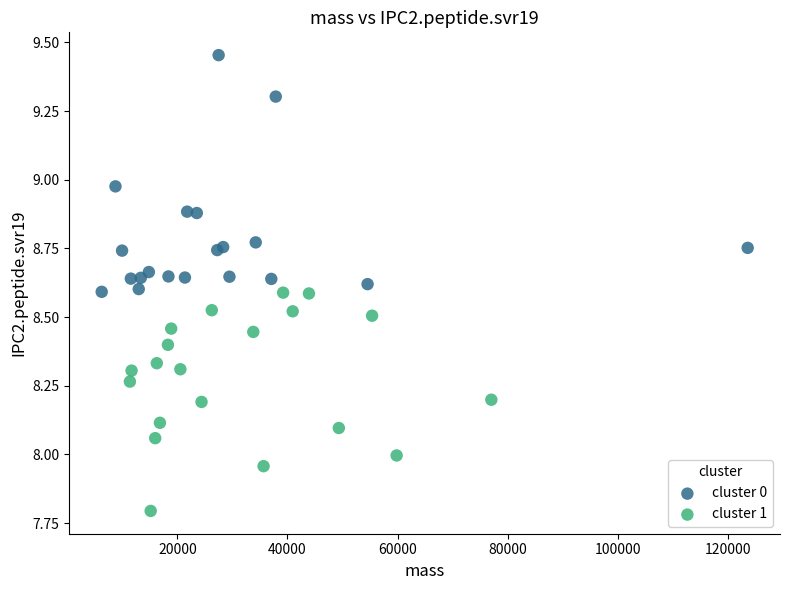

Which series has the largest Y range (max minus min)?

cluster 0